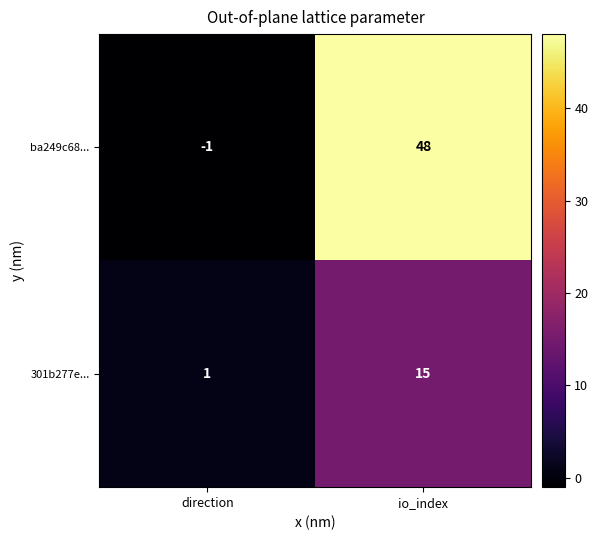

Reading left to right, transcribe all the data shown in this chart.

ba249c68...: direction=-1	io_index=48
301b277e...: direction=1	io_index=15